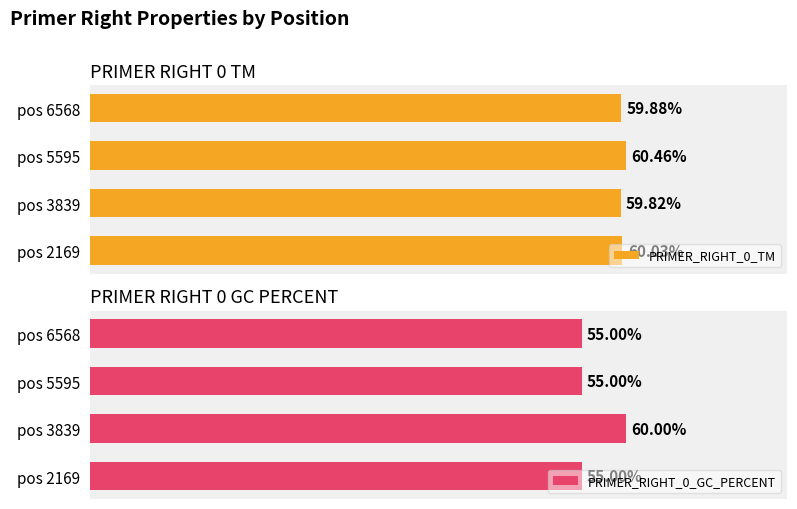

Is it true that PRIMER_RIGHT_0_GC_PERCENT equals 31.6 at pos 2169?

False